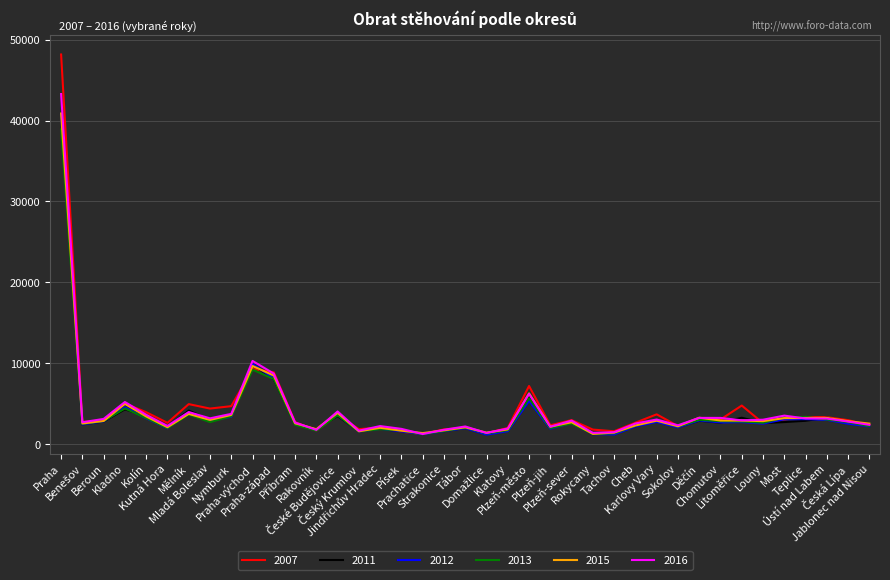

Is this an area chart (filled region under the line)?

No